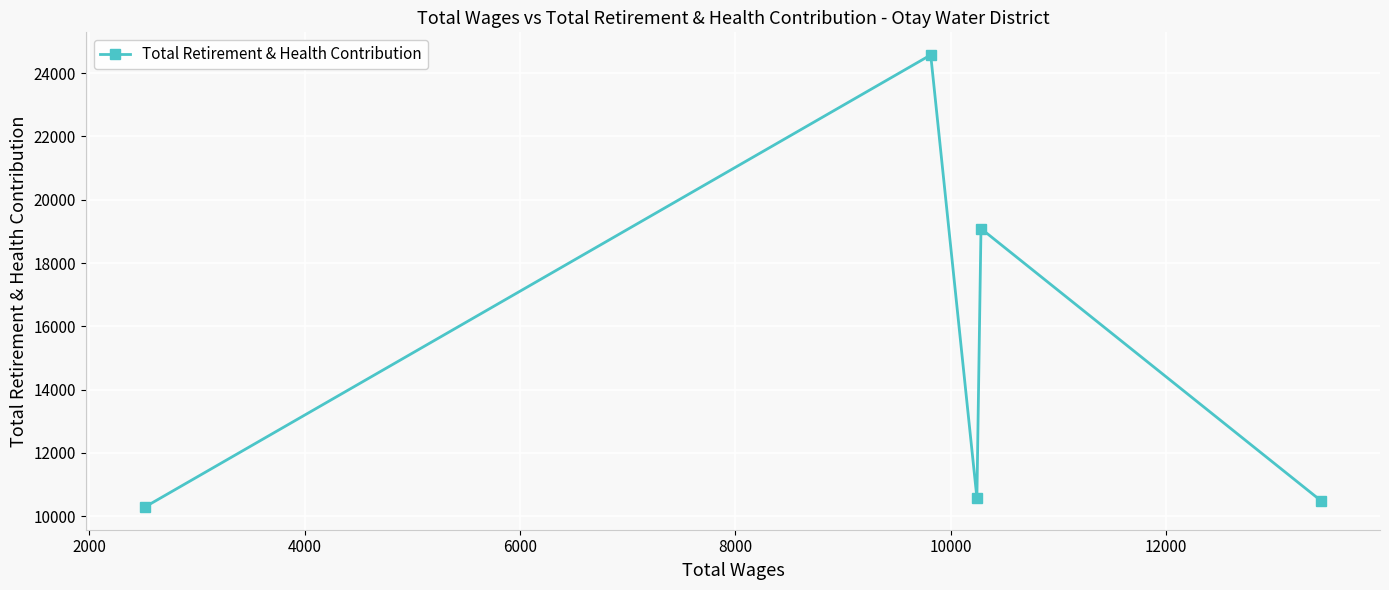

What is the smallest value displayed?

10285